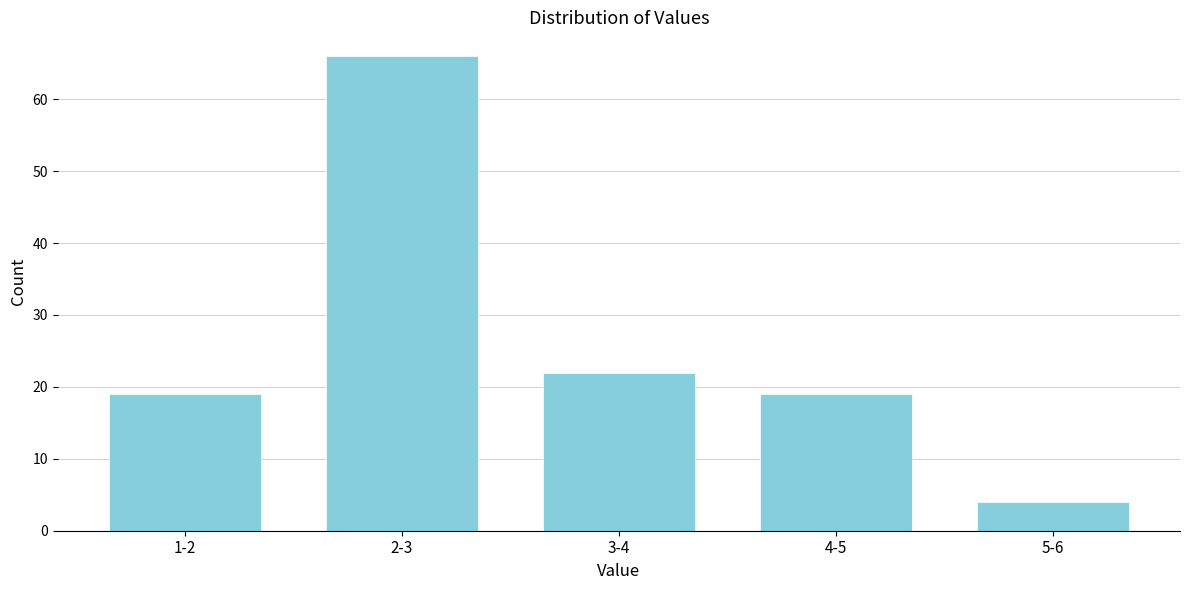

Reading right to left, what are all the values shown in this chart?

5-6=4	4-5=19	3-4=22	2-3=66	1-2=19